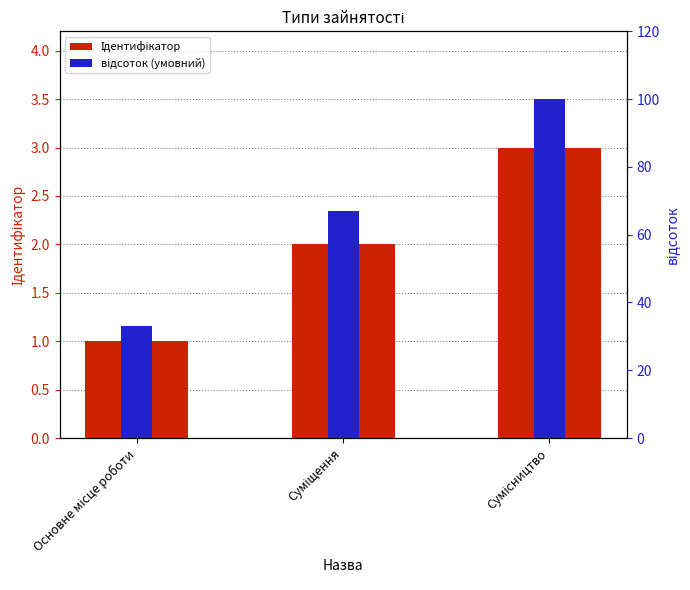

Rank the series at Сумісництво from highest to lowest value.

відсоток (умовний), Ідентифікатор